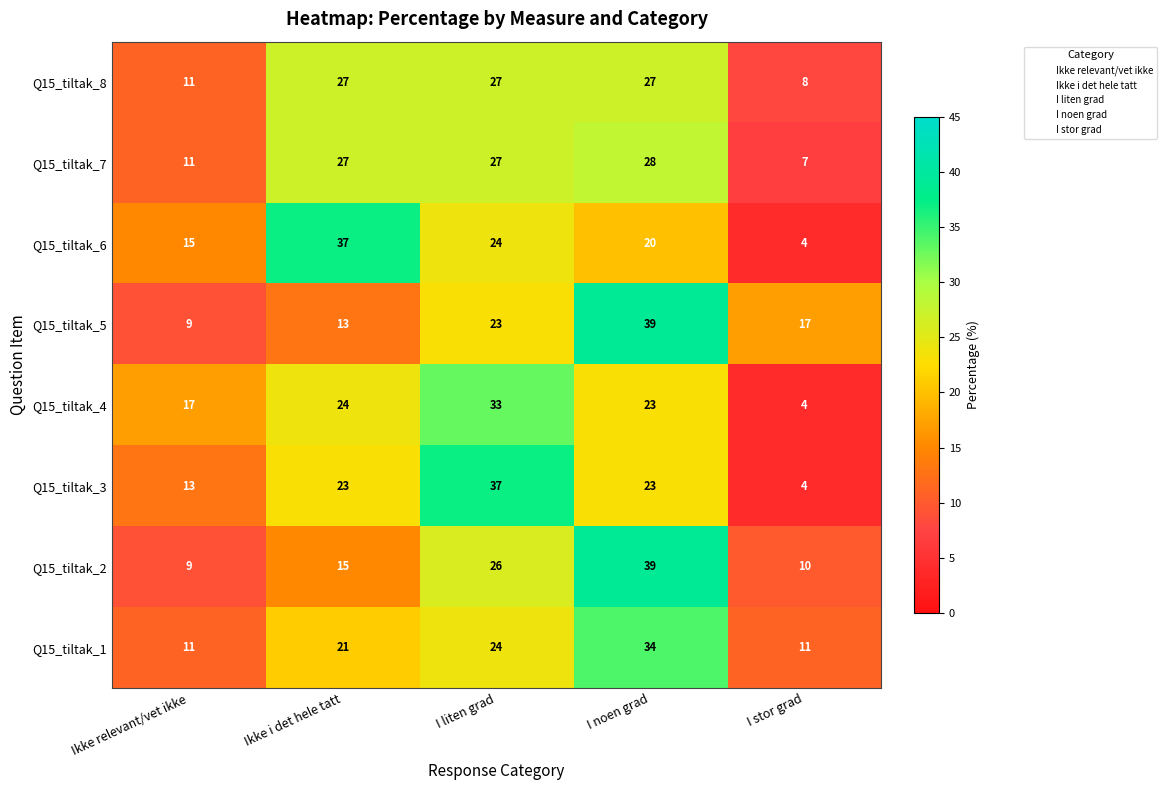

Which series changed the most between Ikke relevant/vet ikke and I liten grad?

Q15_tiltak_3